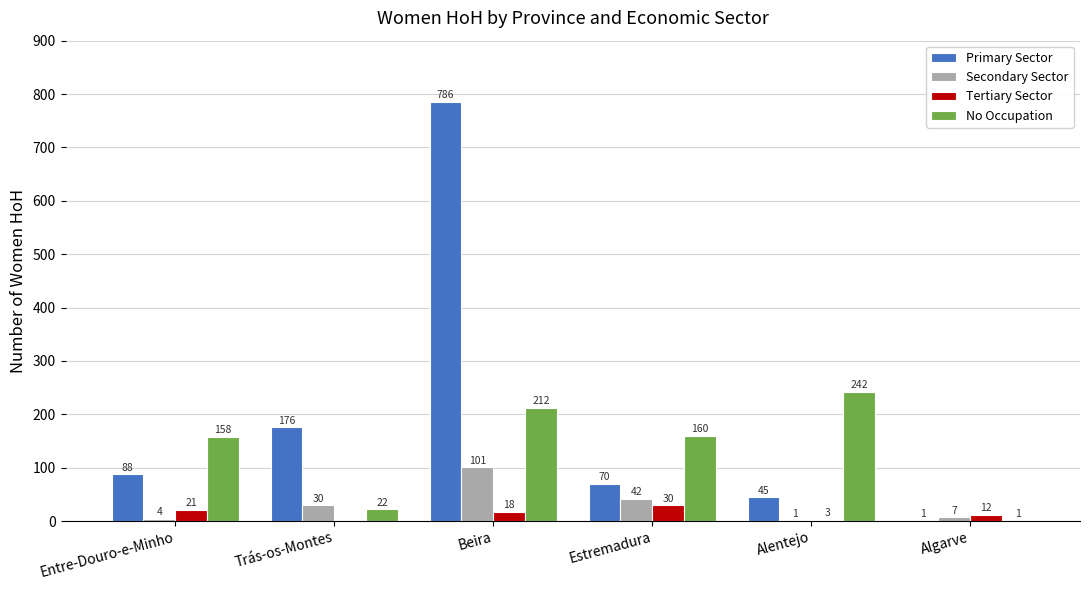

Which series has the widest spread of values?

Primary Sector